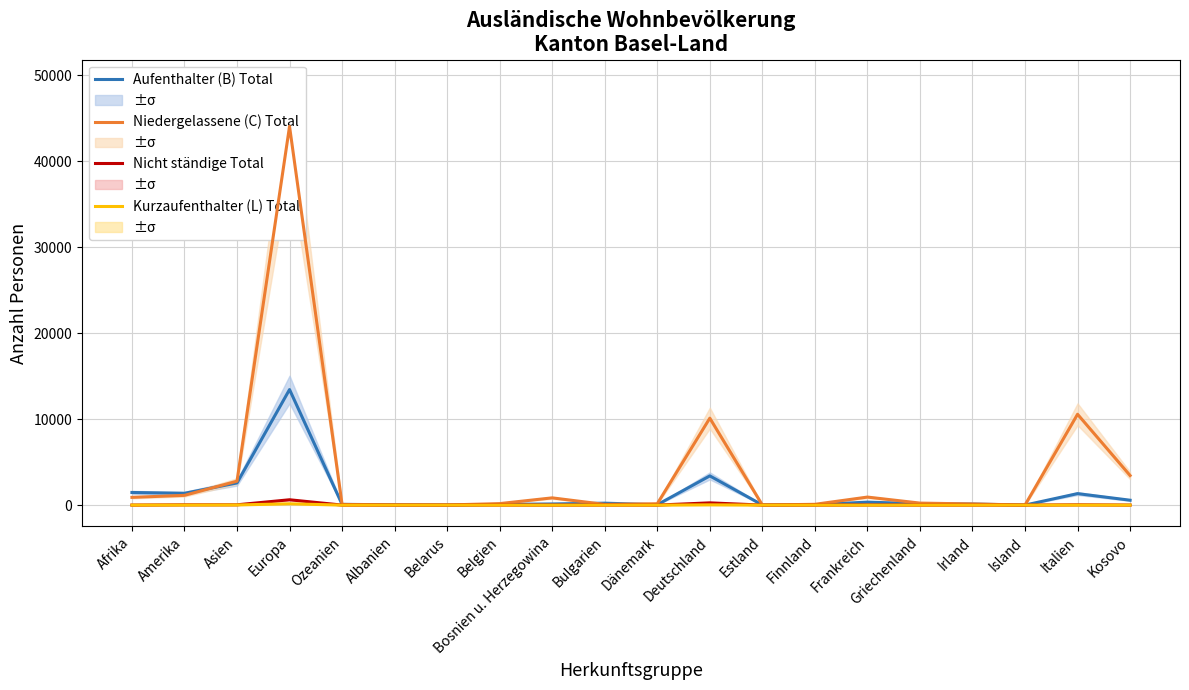

At which category does the chart reach its minimum across all series?

Albanien